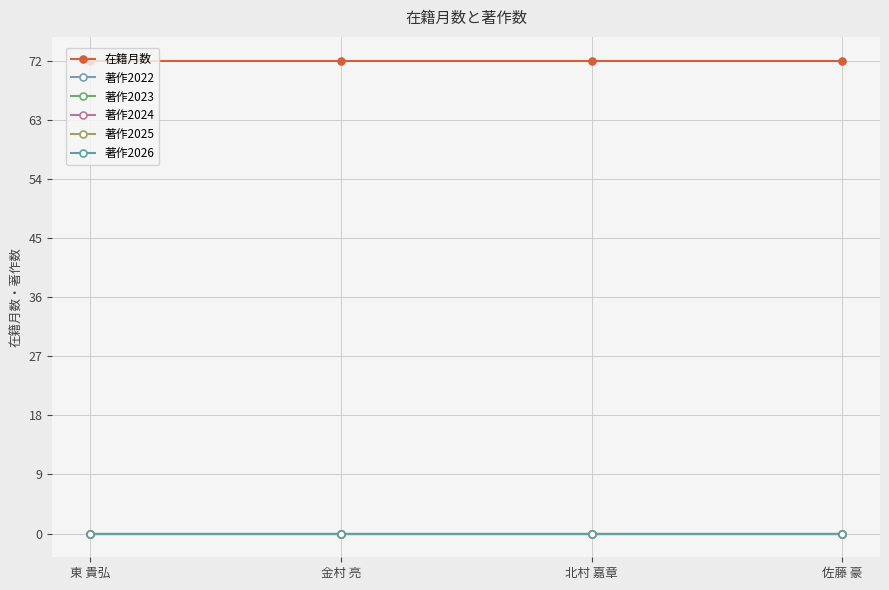

True or false: 著作2024 and 在籍月数 intersect in this chart.

False